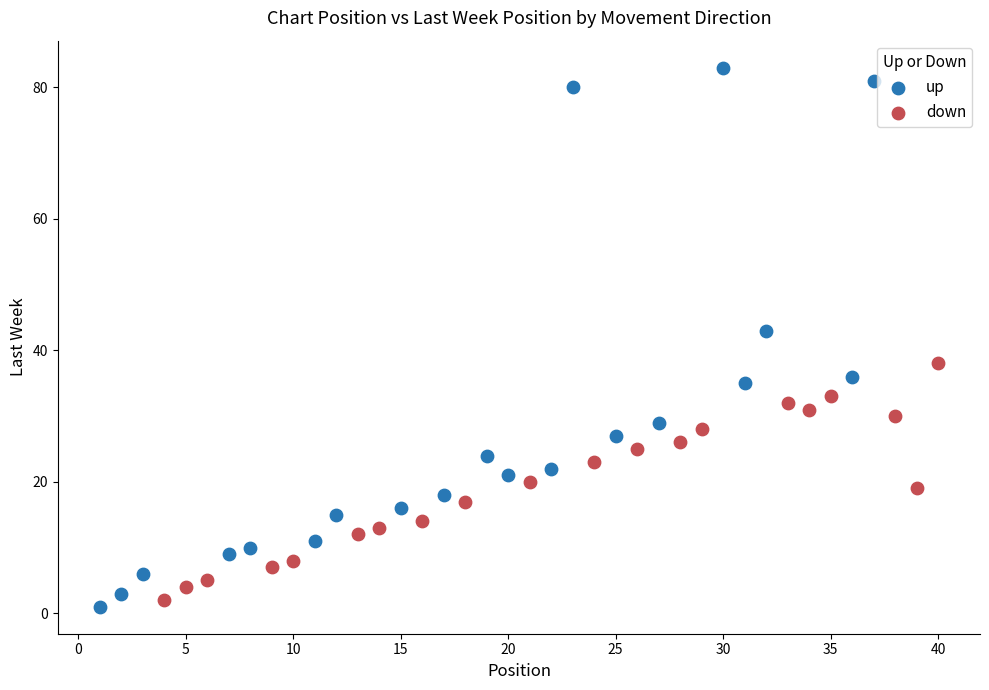

Which series has the largest Y range (max minus min)?

up